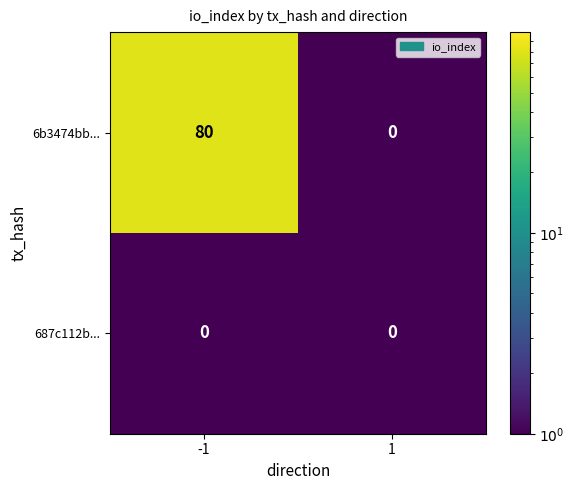

What value does the 6b3474bb... series have at -1, to the nearest 5?

80